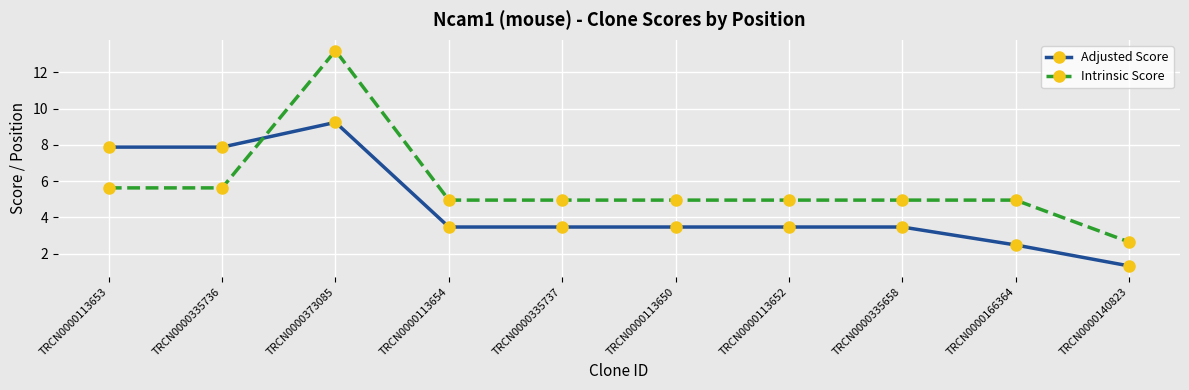

What is the label of the 1st point from the left?

TRCN0000113653